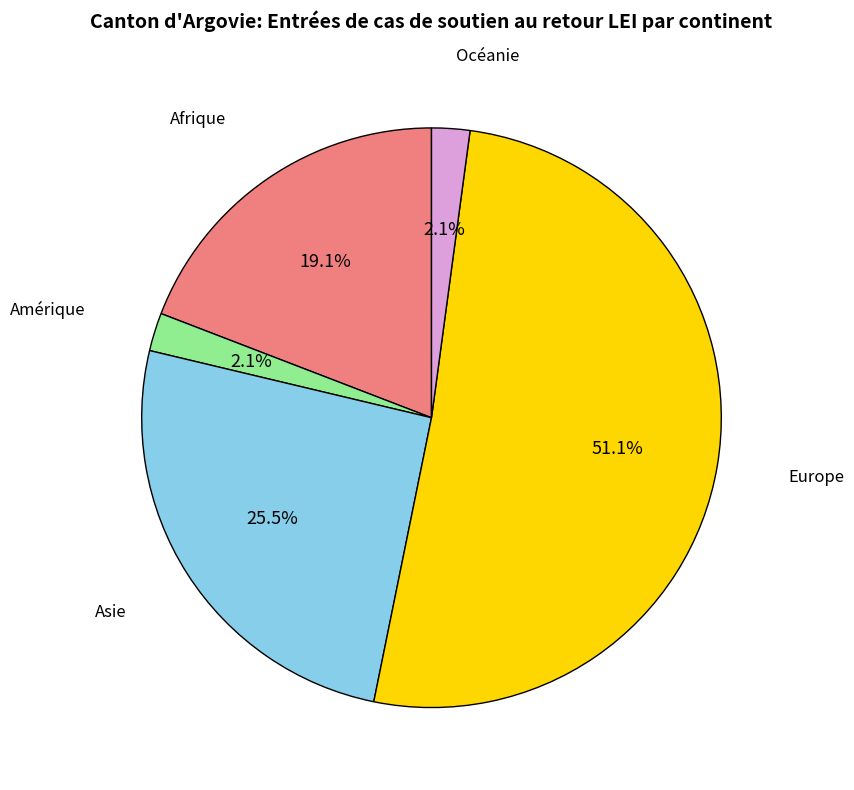

Is there any slice that represents more than half of the pie?

Yes